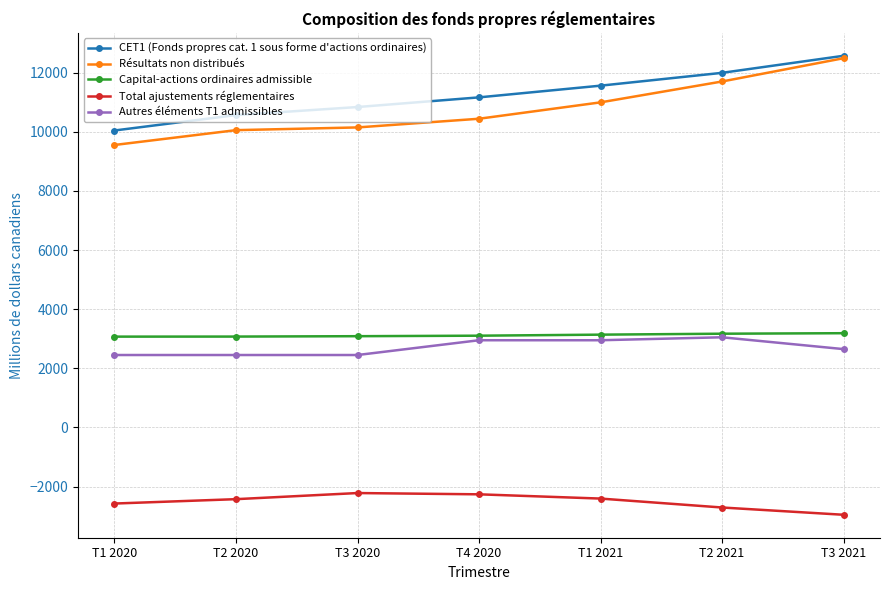

The value of Capital-actions ordinaires admissible at T1 2020 is 1682. True or false?

False